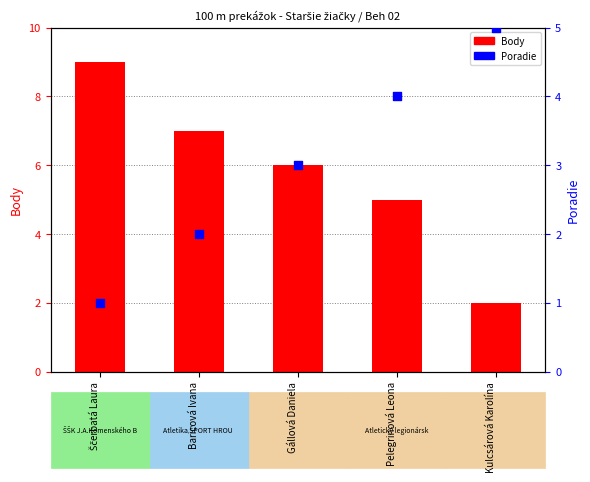

What is the total value across all series at Kulcsárová Karolína?

7